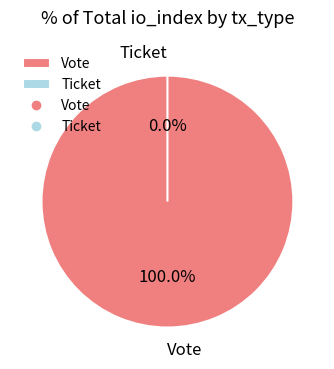

The Vote slice represents 99% of the pie. True or false?

False